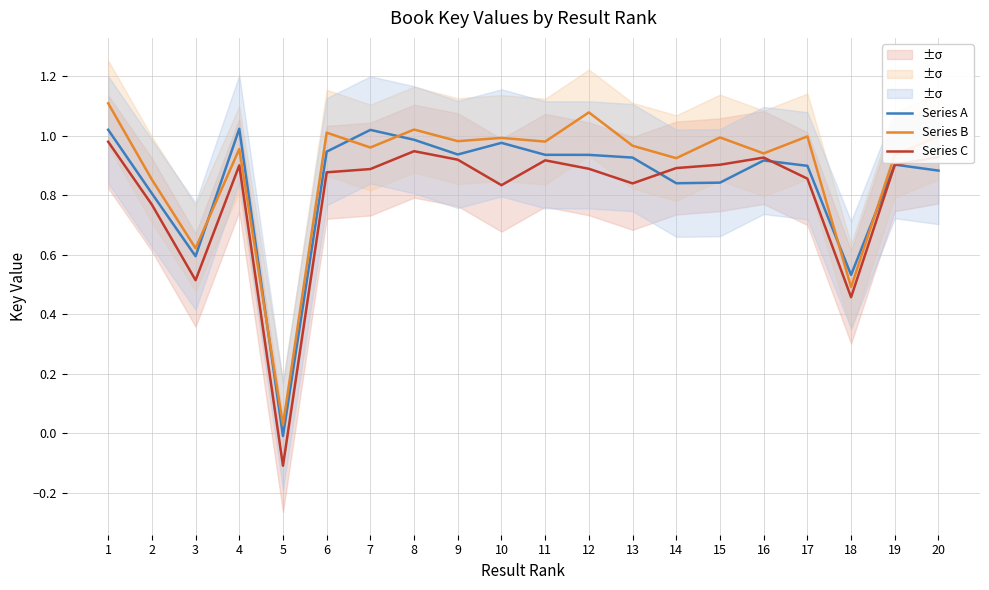

At which category is the sum across all series the highest?

1